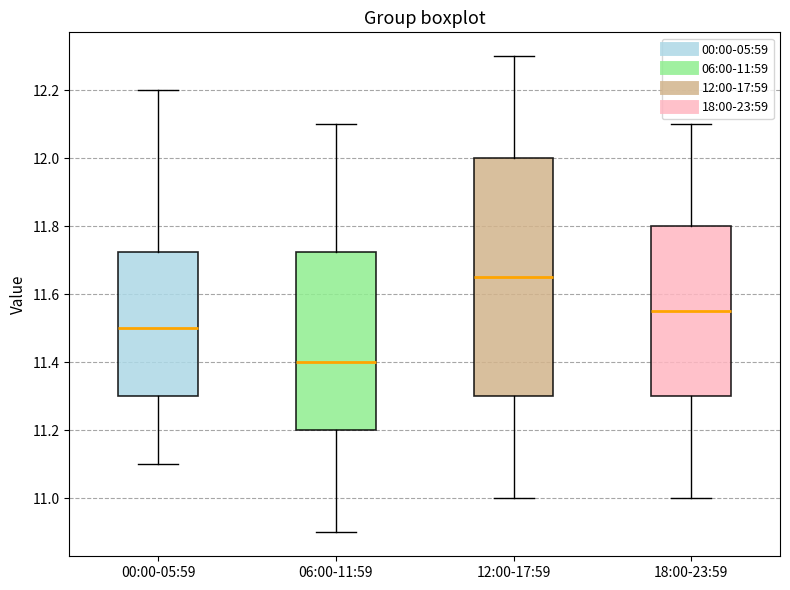

Reading left to right, transcribe this box plot: for each box, give where its median line is, the range the box spans, and where its two whiskers end, as read against the y-axis. The values are not printed on the chart, so give them approximately, as read against the axis.

00:00-05:59: median 11.50, box 11.30 to 11.72, whiskers 11.10 to 12.20
06:00-11:59: median 11.40, box 11.20 to 11.72, whiskers 10.90 to 12.10
12:00-17:59: median 11.66, box 11.30 to 12.00, whiskers 11.00 to 12.30
18:00-23:59: median 11.56, box 11.30 to 11.80, whiskers 11.00 to 12.10